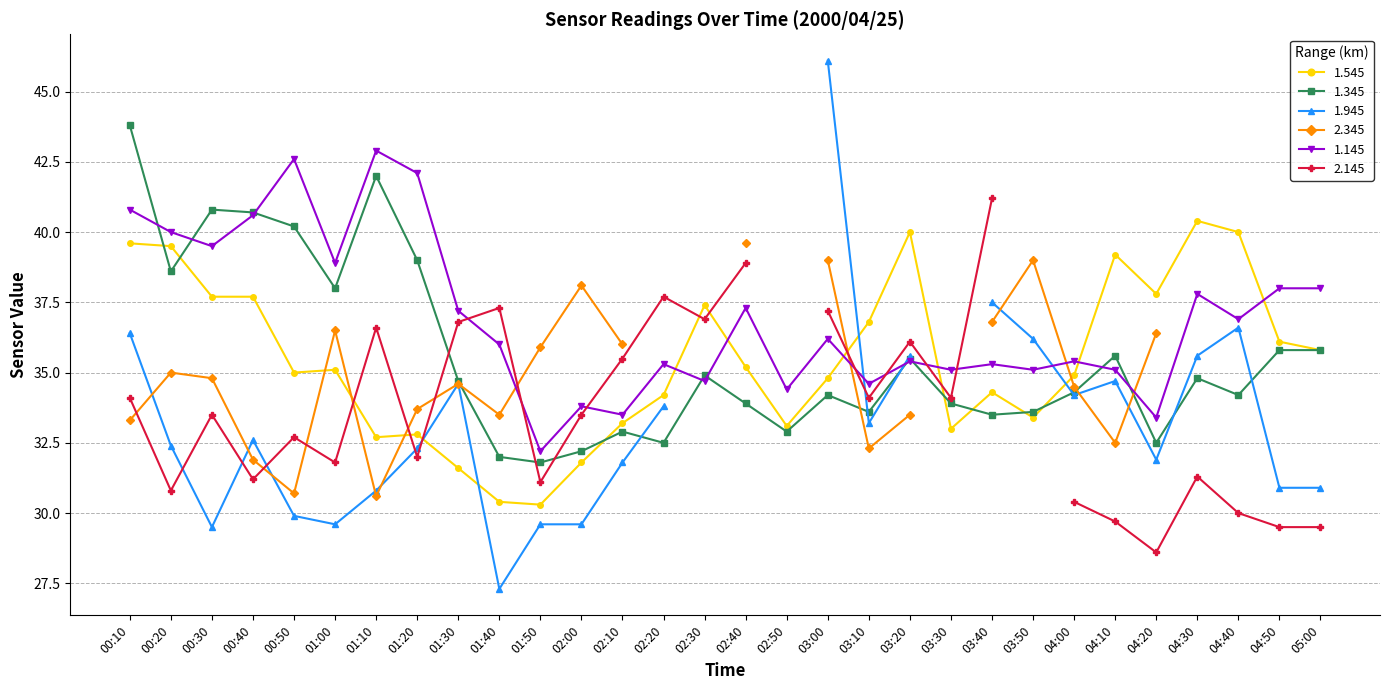

True or false: 1.345 has more than 1 interior local peaks.

True